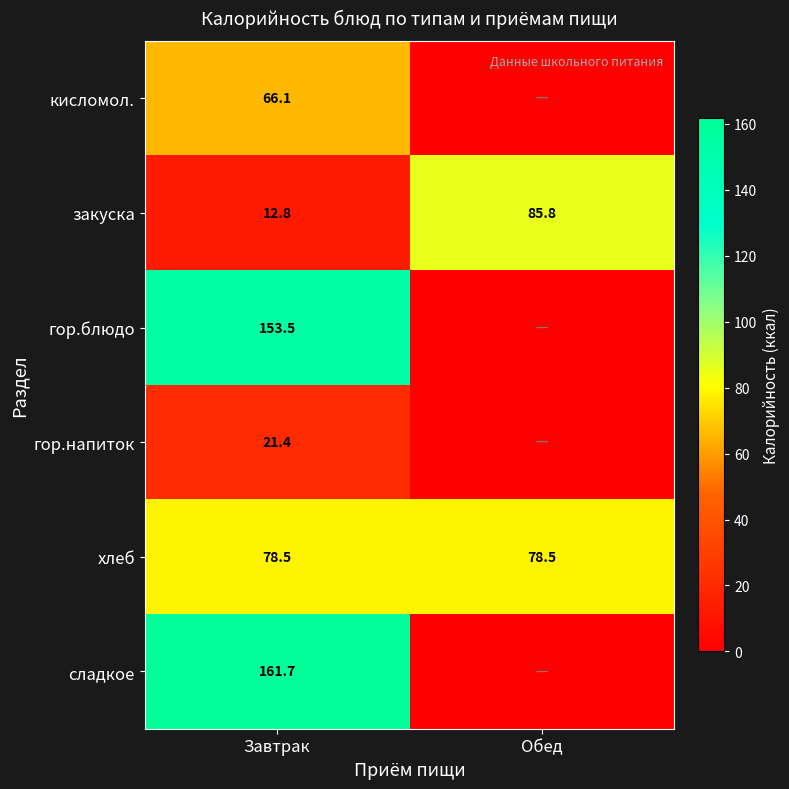

What is the sum of all закуска values?

98.6